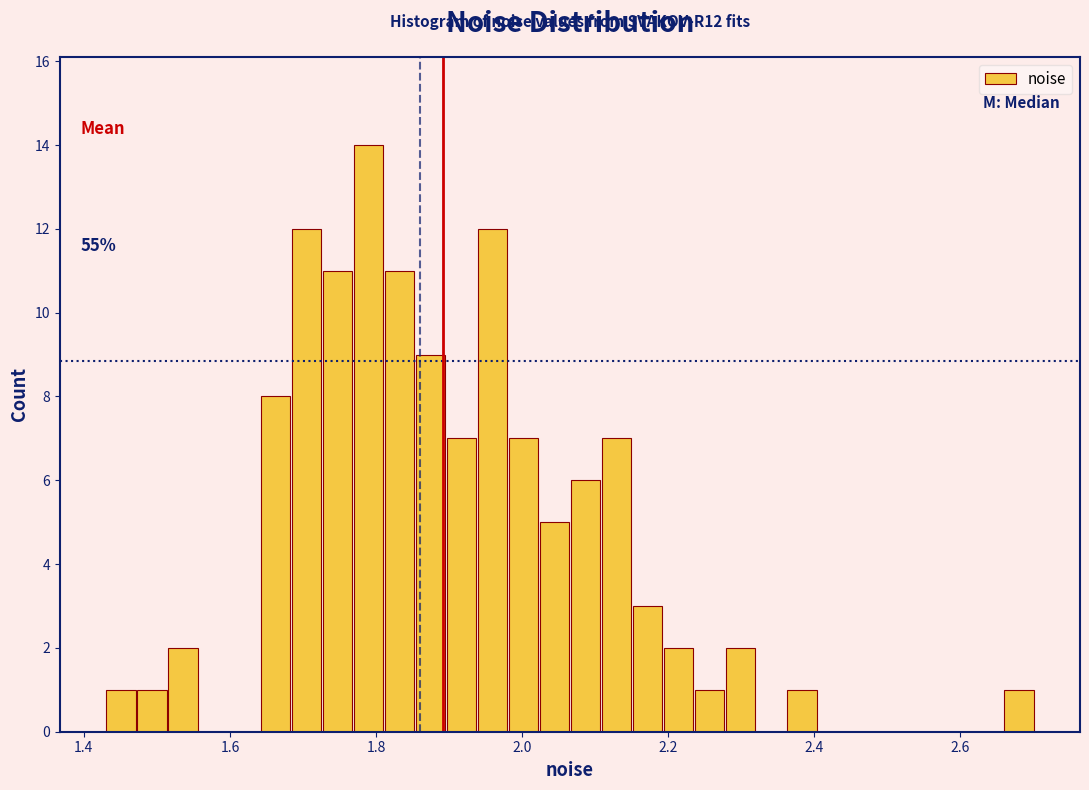

Around what value on the x-axis is the tallest bar? Give the approximate position of its centre, as read against the axis.

1.78